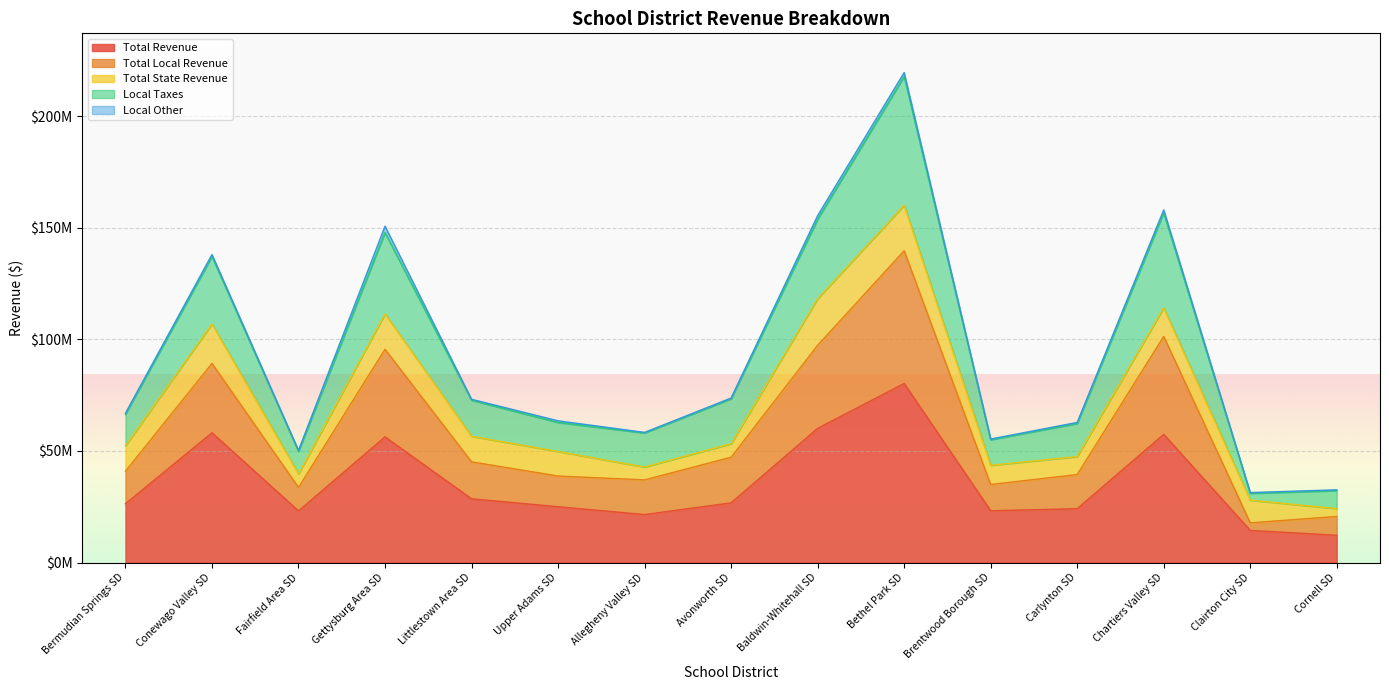

Where does the Local Taxes series first go above 66448879?

Bermudian Springs SD